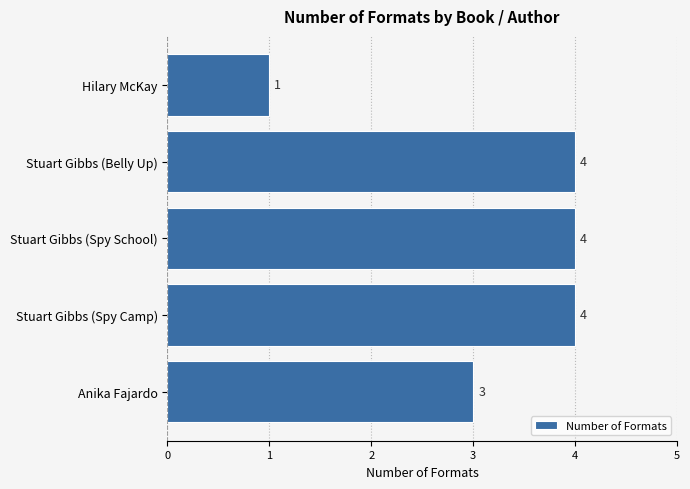

What is the sum of all values?

16